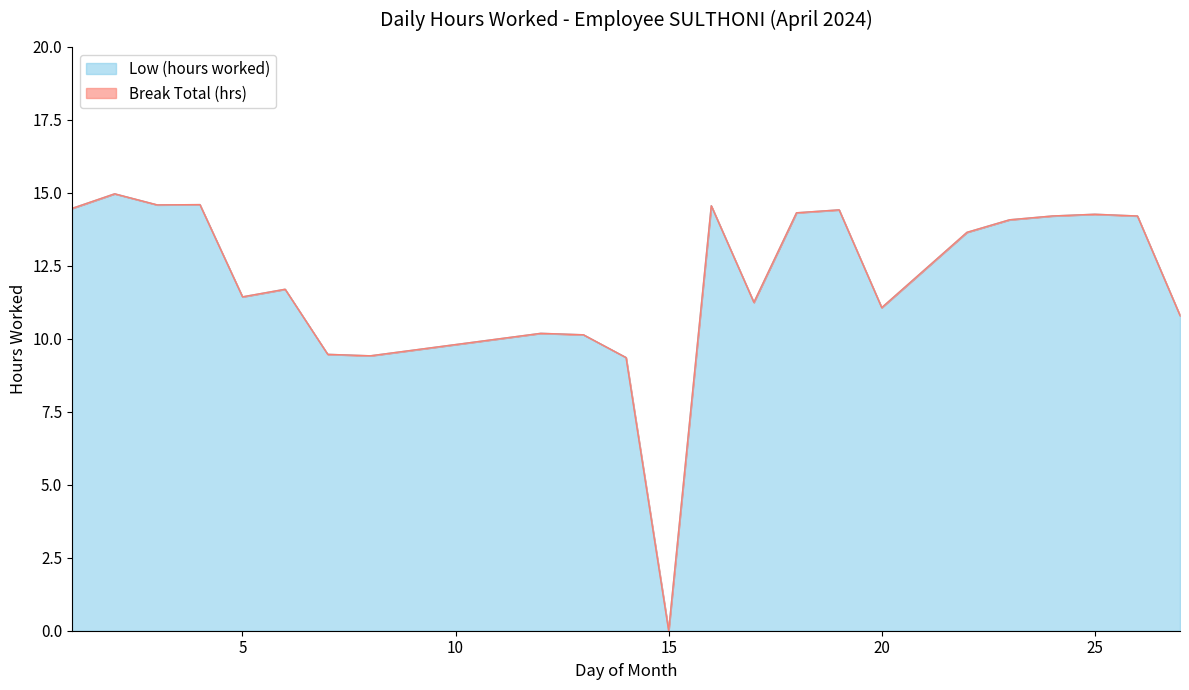

How many interior local peaks (higher than both neighbors) does the data have?

7